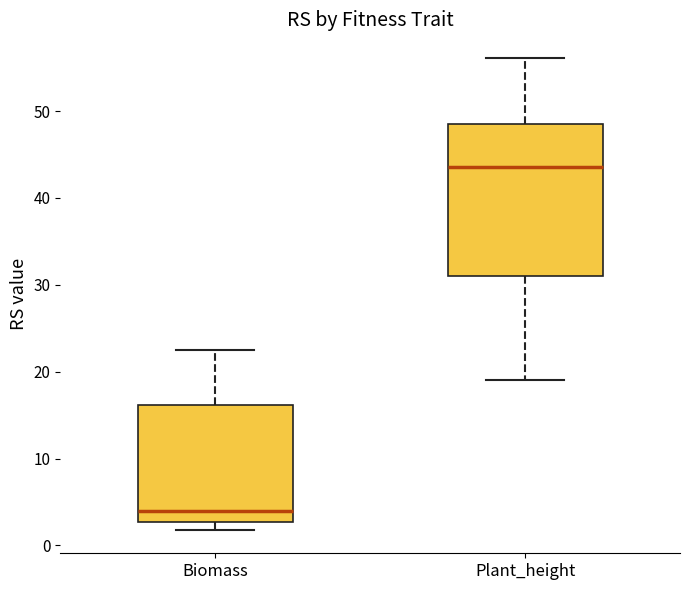

Which box's median line is the lowest?

Biomass